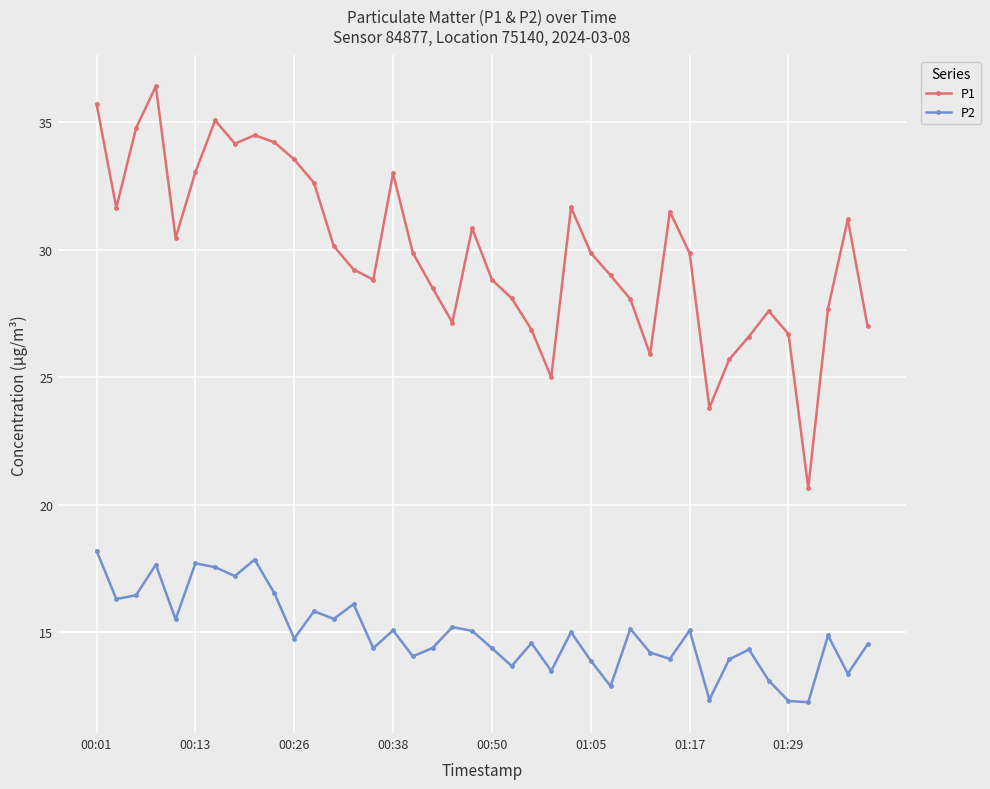

What is the value of the P2 point at the 40th from the left?

14.5